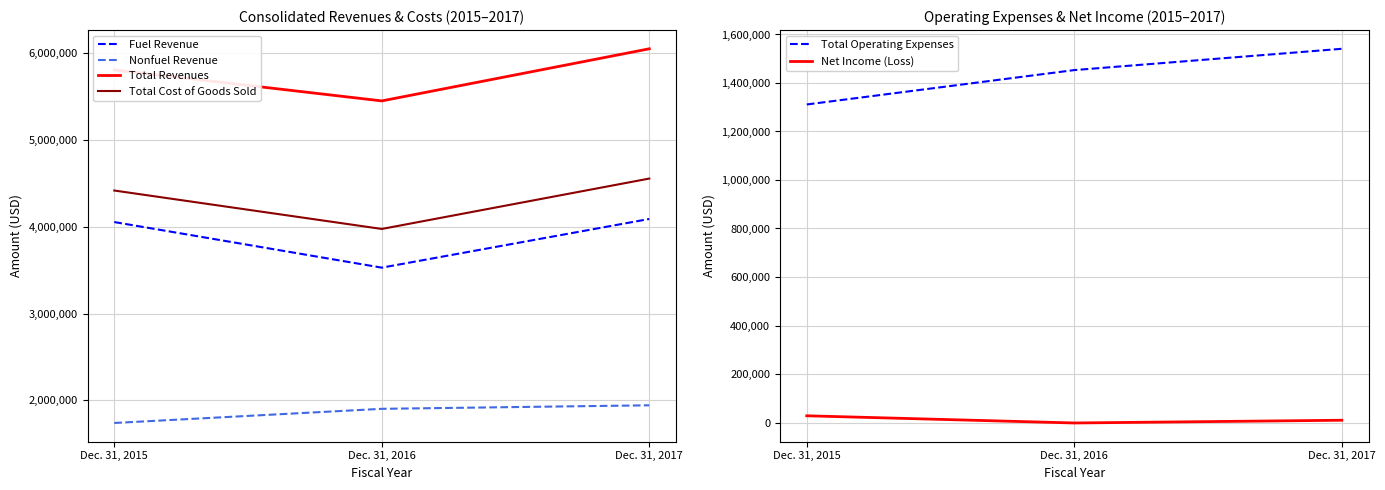

At which category is the sum across all series the highest?

Dec. 31, 2017